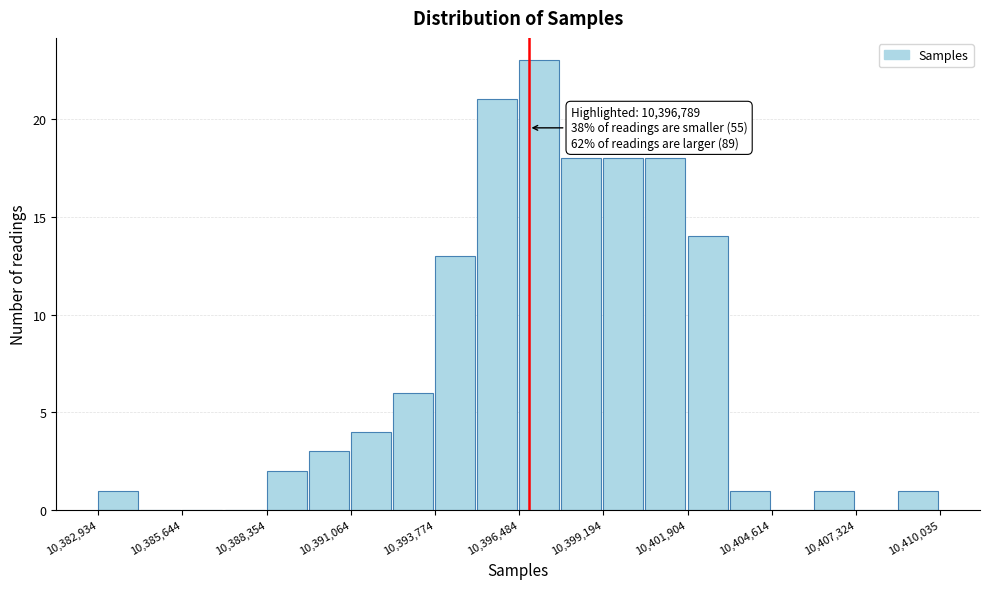

Around what value on the x-axis is the tallest bar? Give the approximate position of its centre, as read against the axis.

10397000